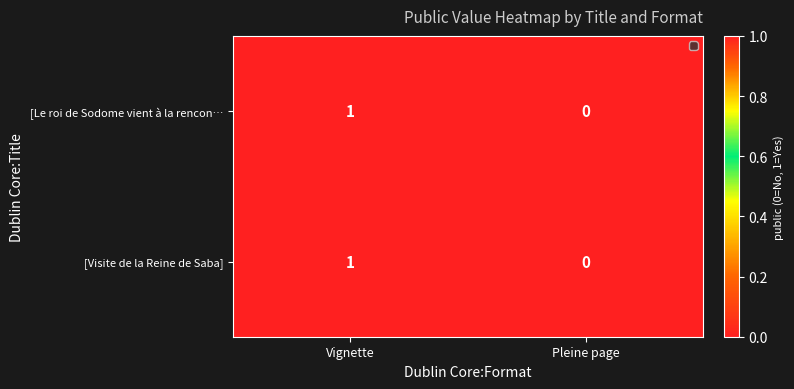

At which label does [Visite de la Reine de Saba] reach its minimum?

Pleine page